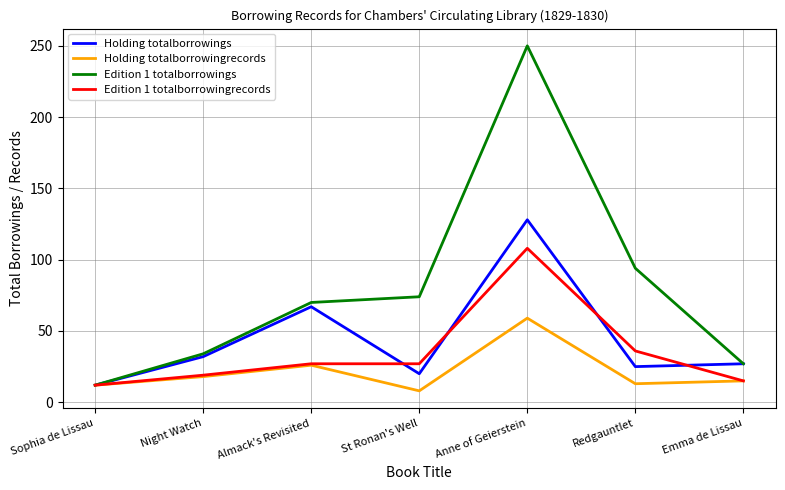

What is the difference between the highest and lowest values at Anne of Geierstein?

191